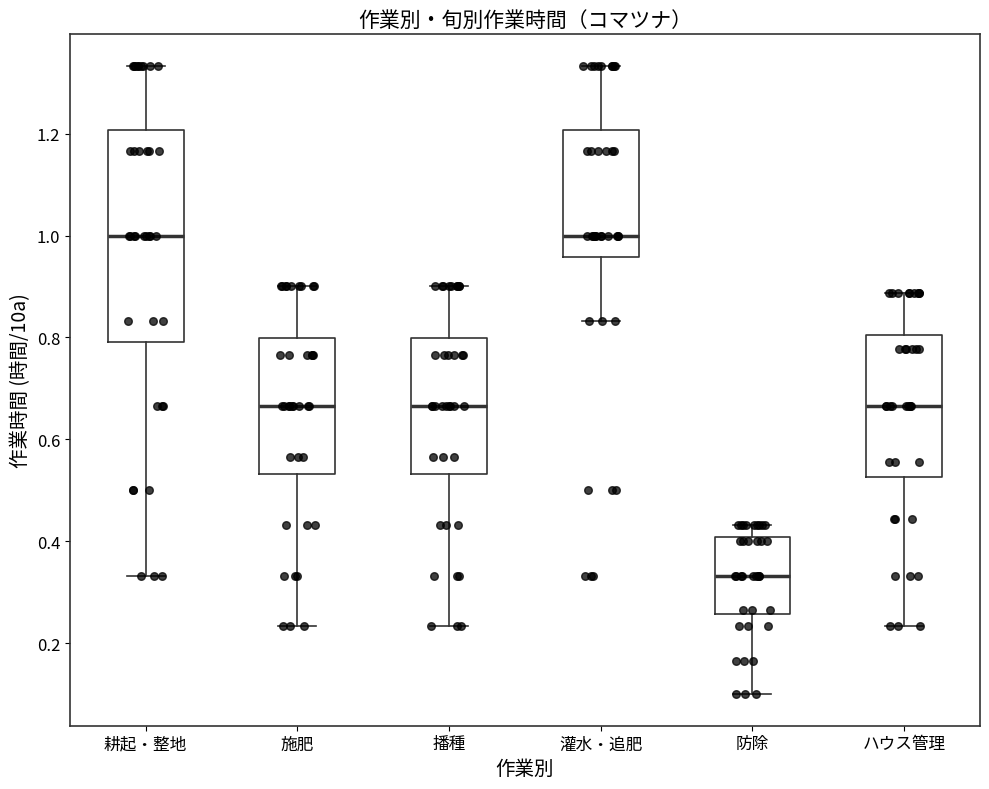

Reading left to right, transcribe this box plot: for each box, give where its median line is, the range the box spans, and where its two whiskers end, as read against the y-axis. The values are not printed on the chart, so give them approximately, as read against the axis.

耕起・整地: median 1.00, box 0.80 to 1.20, whiskers 0.34 to 1.34
施肥: median 0.66, box 0.54 to 0.80, whiskers 0.24 to 0.90
播種: median 0.66, box 0.54 to 0.80, whiskers 0.24 to 0.90
灌水・追肥: median 1.00, box 0.96 to 1.20, whiskers 0.84 to 1.34
防除: median 0.34, box 0.26 to 0.40, whiskers 0.10 to 0.44
ハウス管理: median 0.66, box 0.52 to 0.80, whiskers 0.24 to 0.88